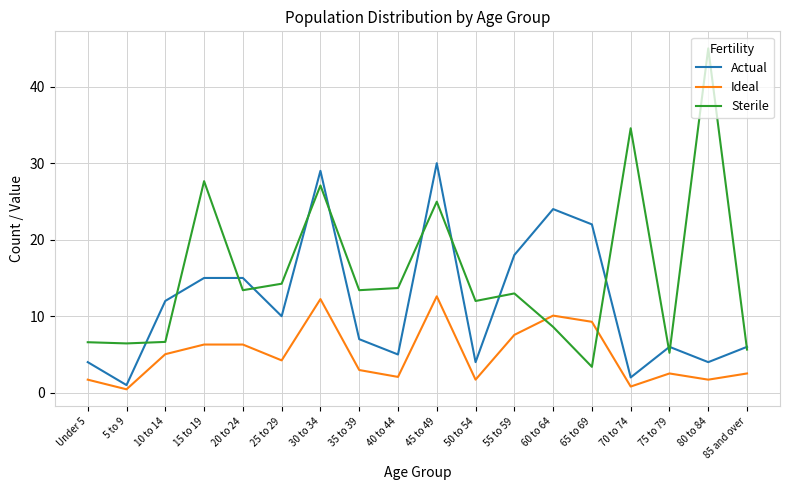

Is the value of Actual at 75 to 79 greater than the value of Sterile at 70 to 74?

No